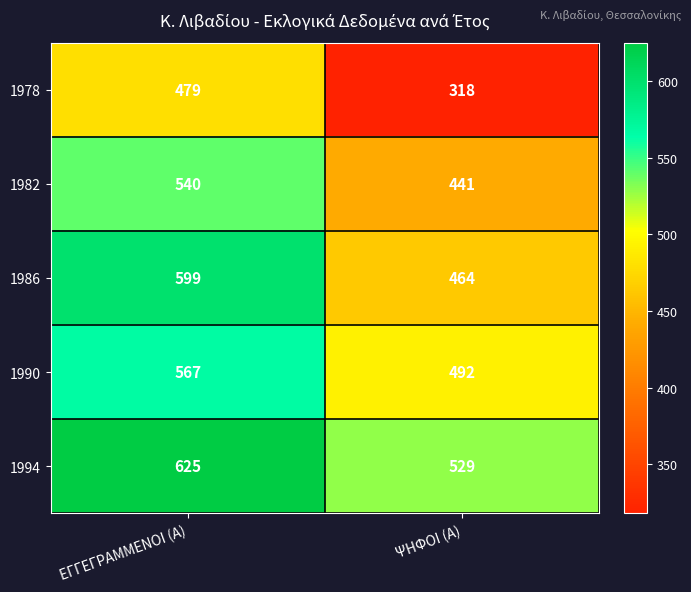

Which series has the largest total across all categories?

1994